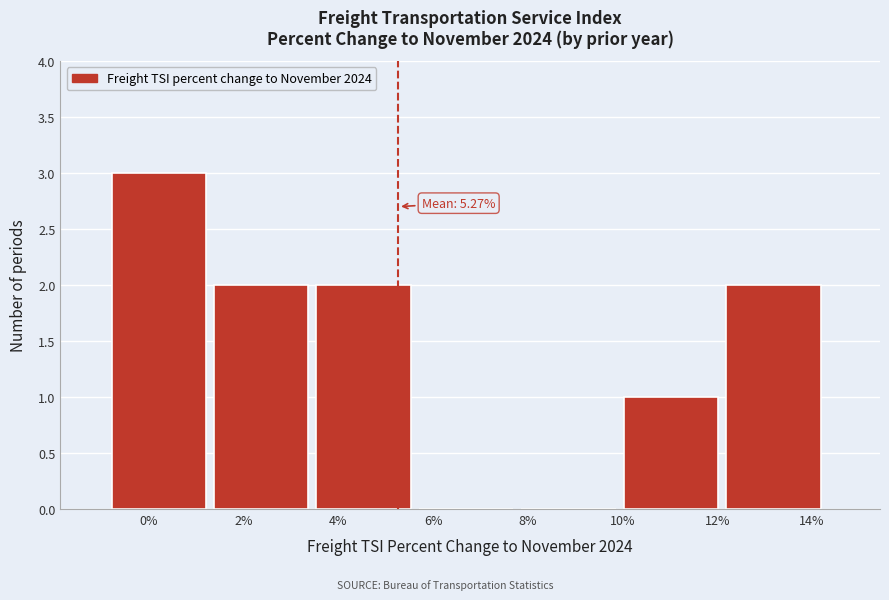

Over which range of the x-axis is the bar tallest?

-0.8 to 1.4